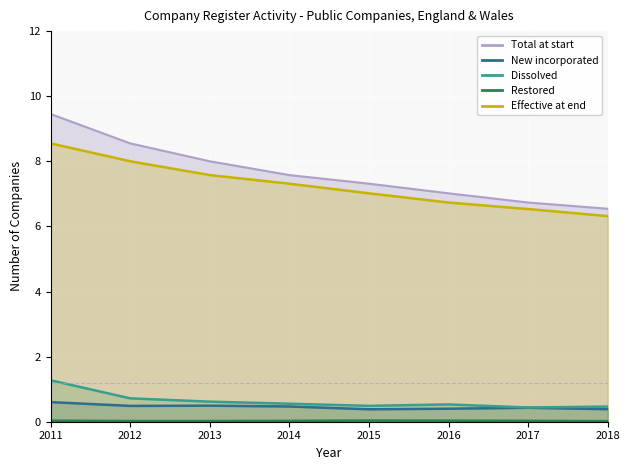

True or false: Total at end and New incorporated cross at least once.

False